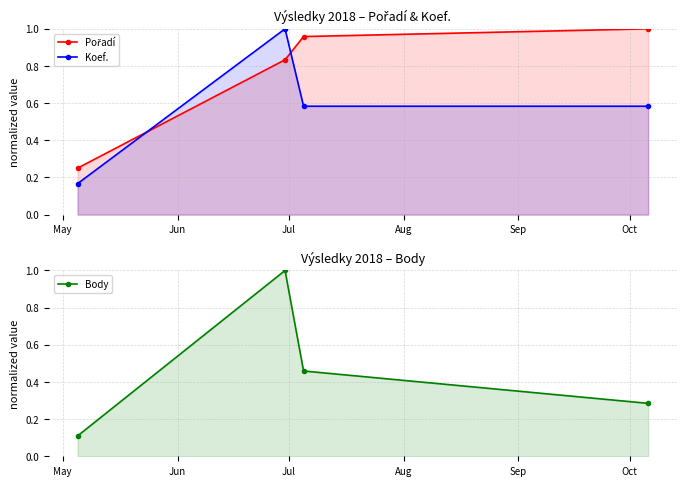

Reading left to right, list all the values displayed in this chart.

Pořadí: 0.2	0.8	1.0	1.0
Koef.: 0.2	1.0	0.6	0.6
Body: 0.1	1.0	0.5	0.3